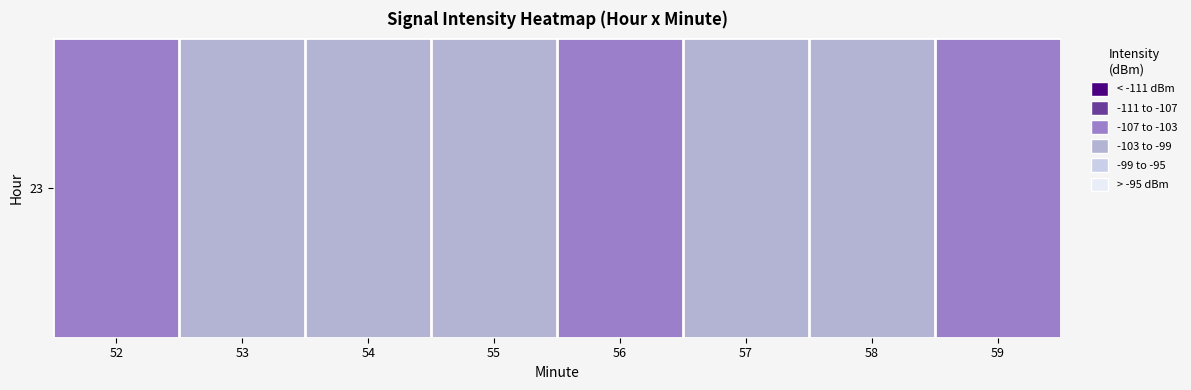

Reading left to right, what are all the values shown in this chart?

-103.2	-102.3	-100.3	-101.4	-103.4	-100.6	-101.4	-103.9